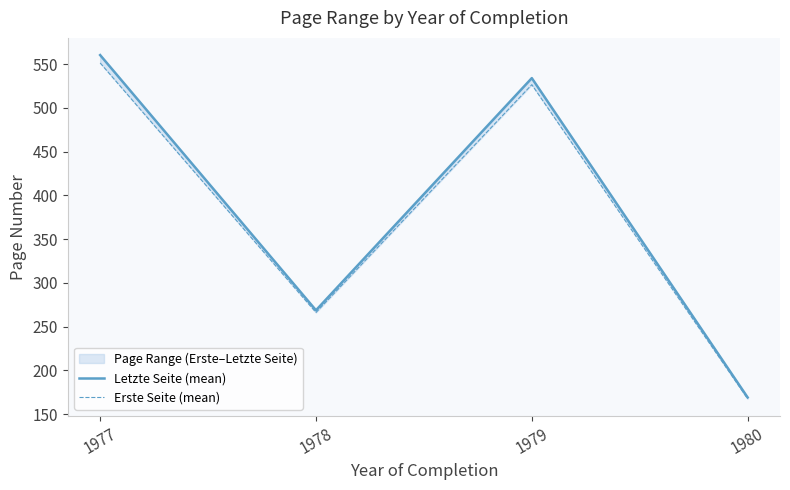

Which category has the lowest value in the Letzte Seite (mean) series?

1980